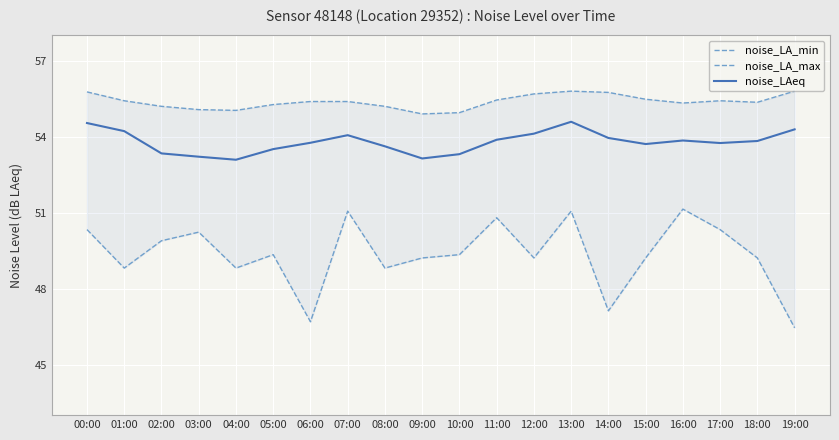

Between 03:00 and 10:00, which series saw the biggest shift?

noise_LA_min